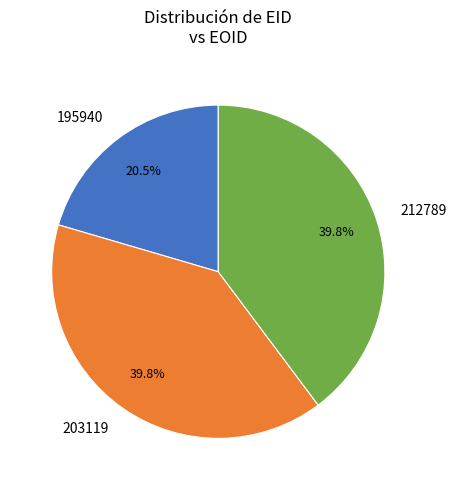

What percentage is NOT represented by 195940?

79.5%